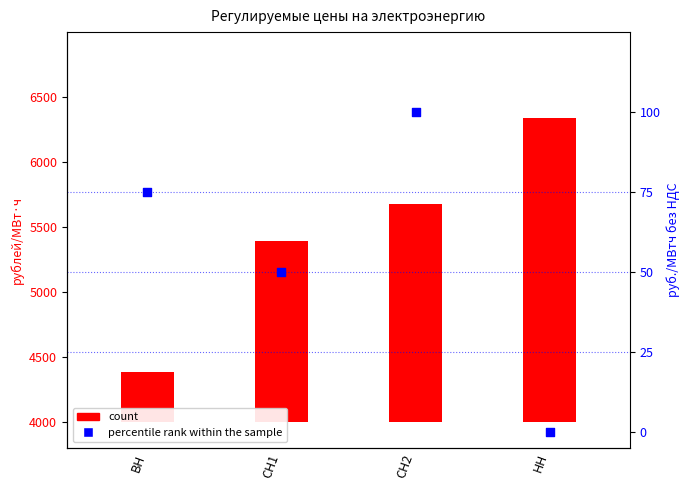

Which series has the largest Y range (max minus min)?

count